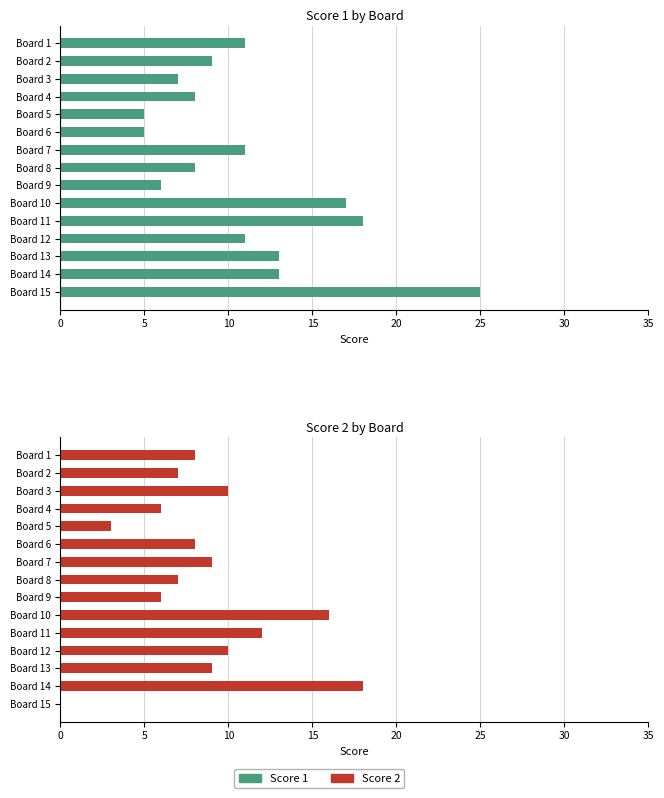

Are the bars horizontal?

Yes